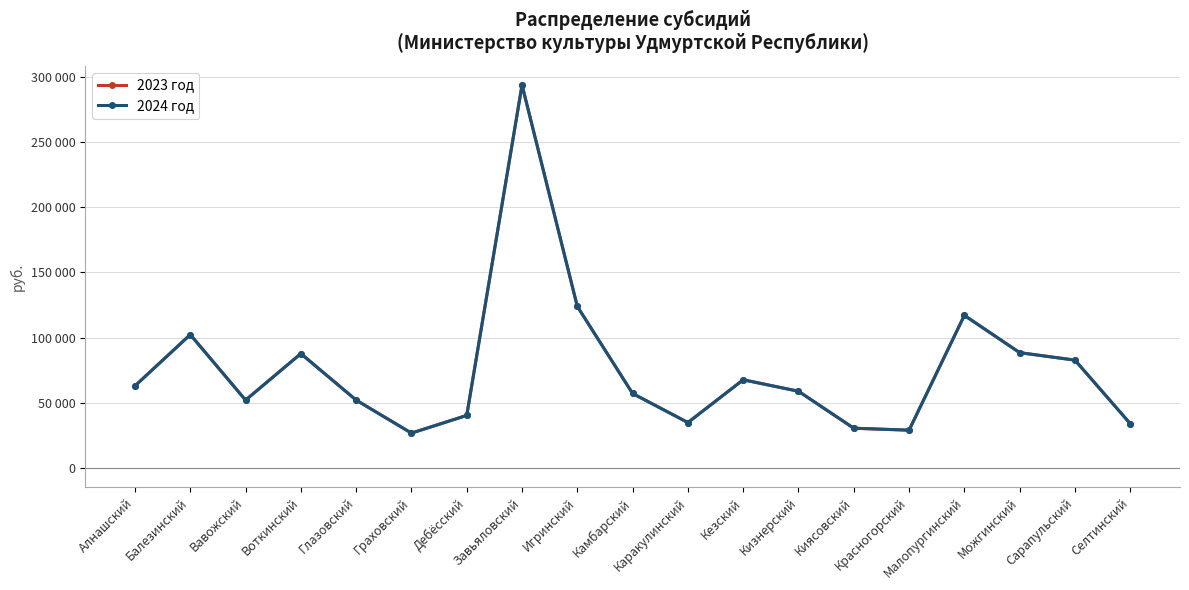

What is the difference between the 2024 год values at Завьяловский and Алнашский?

230858.0